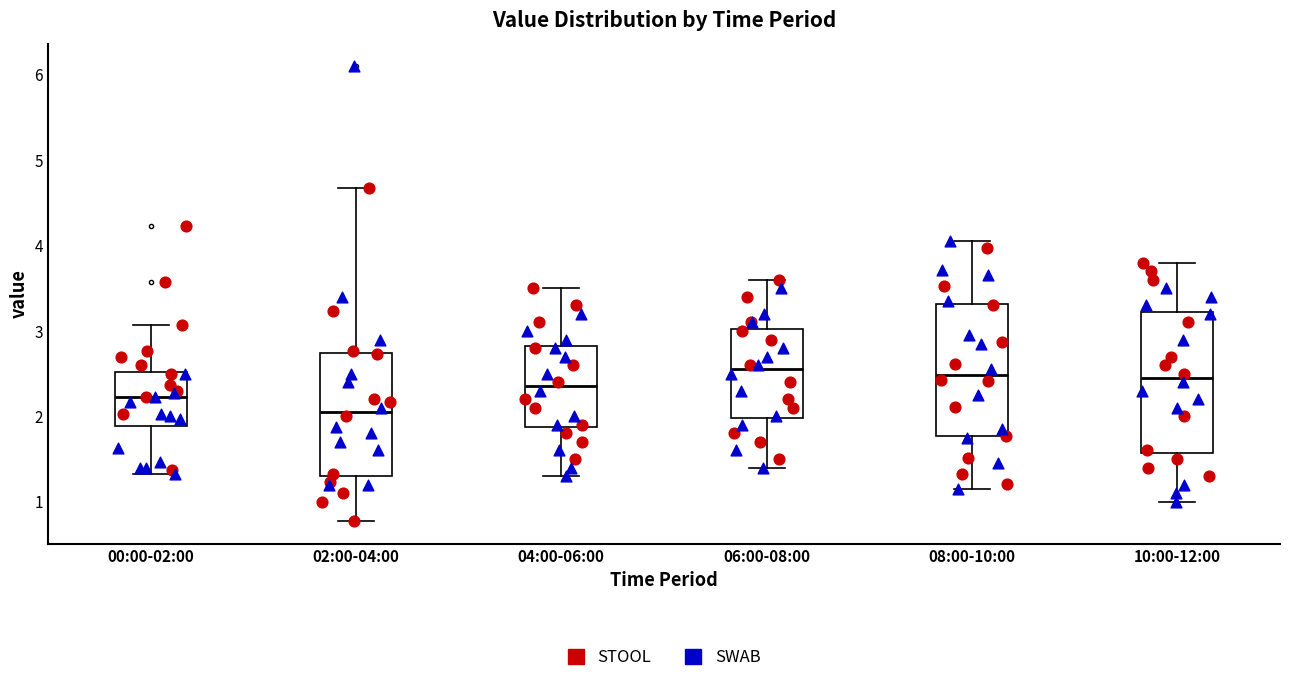

Reading left to right, transcribe this box plot: for each box, give where its median line is, the range the box spans, and where its two whiskers end, as read against the y-axis. The values are not printed on the chart, so give them approximately, as read against the axis.

00:00-02:00: median 2.2, box 1.9 to 2.5, whiskers 1.3 to 3.1
02:00-04:00: median 2.1, box 1.3 to 2.7, whiskers 0.8 to 4.7
04:00-06:00: median 2.4, box 1.9 to 2.8, whiskers 1.3 to 3.5
06:00-08:00: median 2.6, box 2.0 to 3.0, whiskers 1.4 to 3.6
08:00-10:00: median 2.5, box 1.8 to 3.3, whiskers 1.2 to 4.1
10:00-12:00: median 2.5, box 1.6 to 3.2, whiskers 1.0 to 3.8